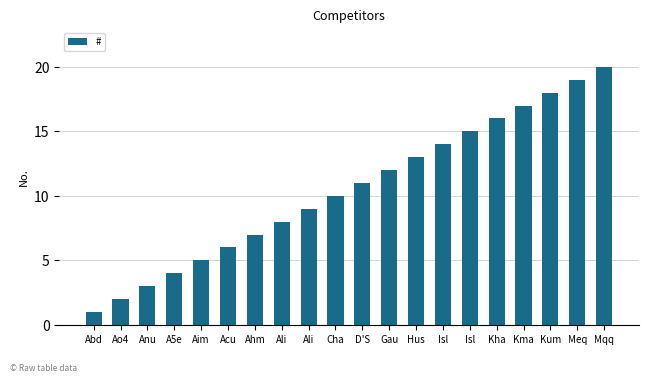

Reading left to right, list all the values displayed in this chart.

Abd=1	Ao4=2	Anu=3	A5e=4	Aim=5	Acu=6	Ahm=7	Ali=8	Ali=9	Cha=10	D'S=11	Gau=12	Hus=13	Isl=14	Isl=15	Kha=16	Kma=17	Kum=18	Meq=19	Mqq=20